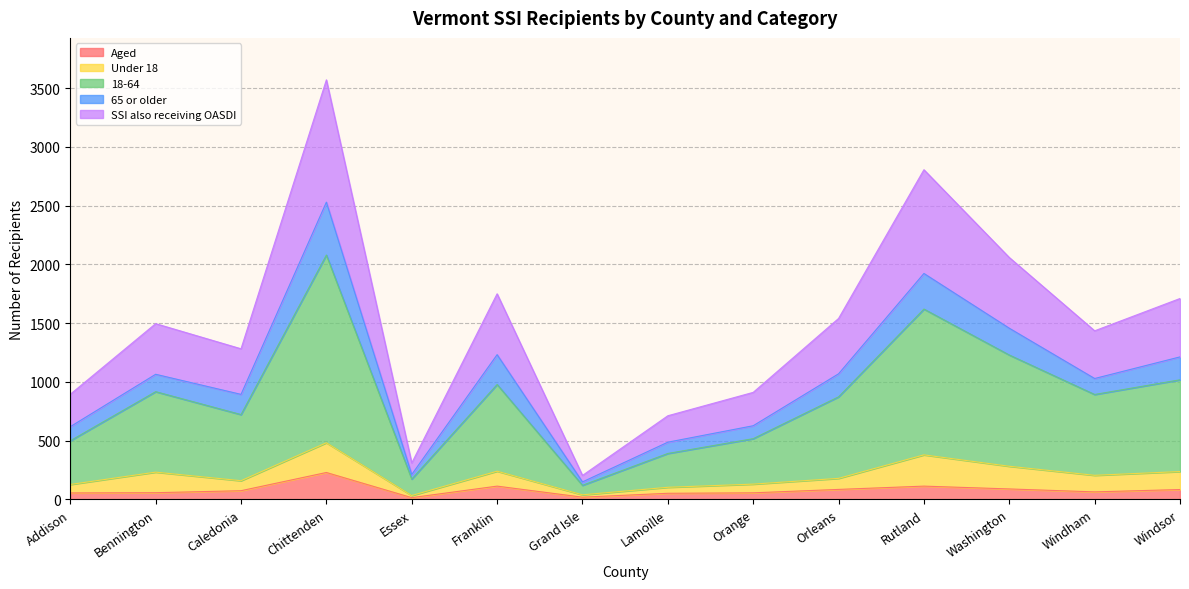

True or false: Aged has a value of 228 at Chittenden.

True